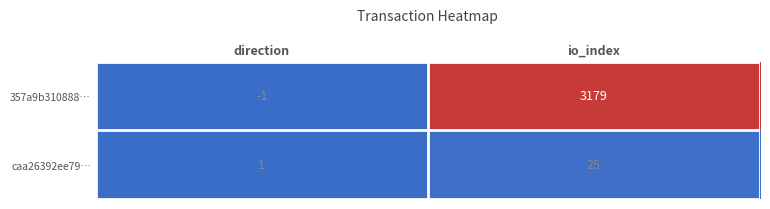

What is the approximate value of caa26392ee79… at io_index?

25